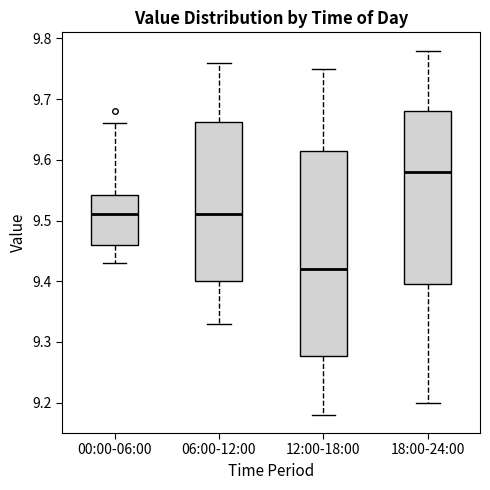

Reading left to right, transcribe this box plot: for each box, give where its median line is, the range the box spans, and where its two whiskers end, as read against the y-axis. The values are not printed on the chart, so give them approximately, as read against the axis.

00:00-06:00: median 9.51, box 9.46 to 9.54, whiskers 9.43 to 9.66
06:00-12:00: median 9.51, box 9.40 to 9.66, whiskers 9.33 to 9.76
12:00-18:00: median 9.42, box 9.28 to 9.62, whiskers 9.18 to 9.75
18:00-24:00: median 9.58, box 9.40 to 9.68, whiskers 9.20 to 9.78